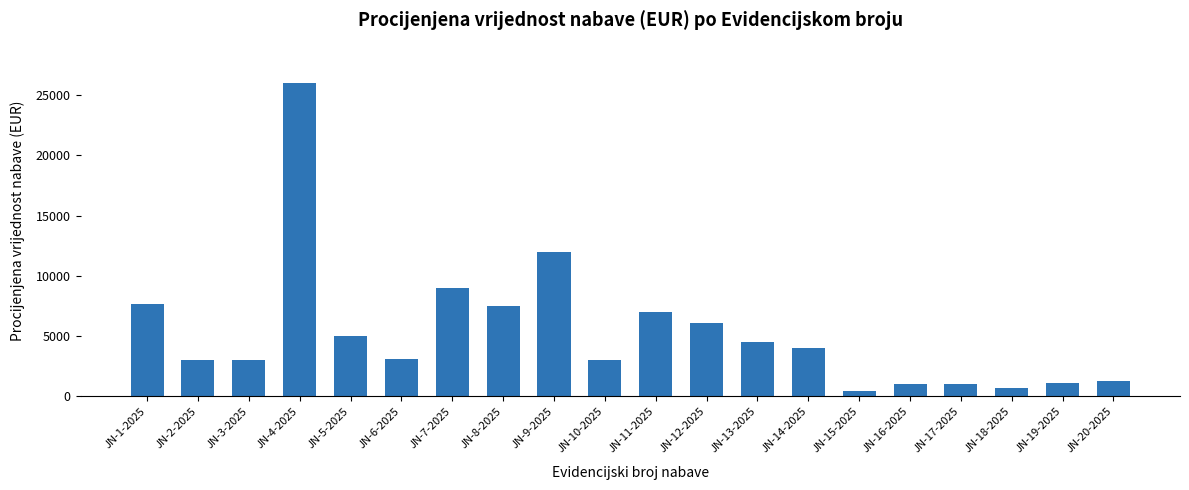

What is the change in value from JN-6-2025 to JN-7-2025?

+5900